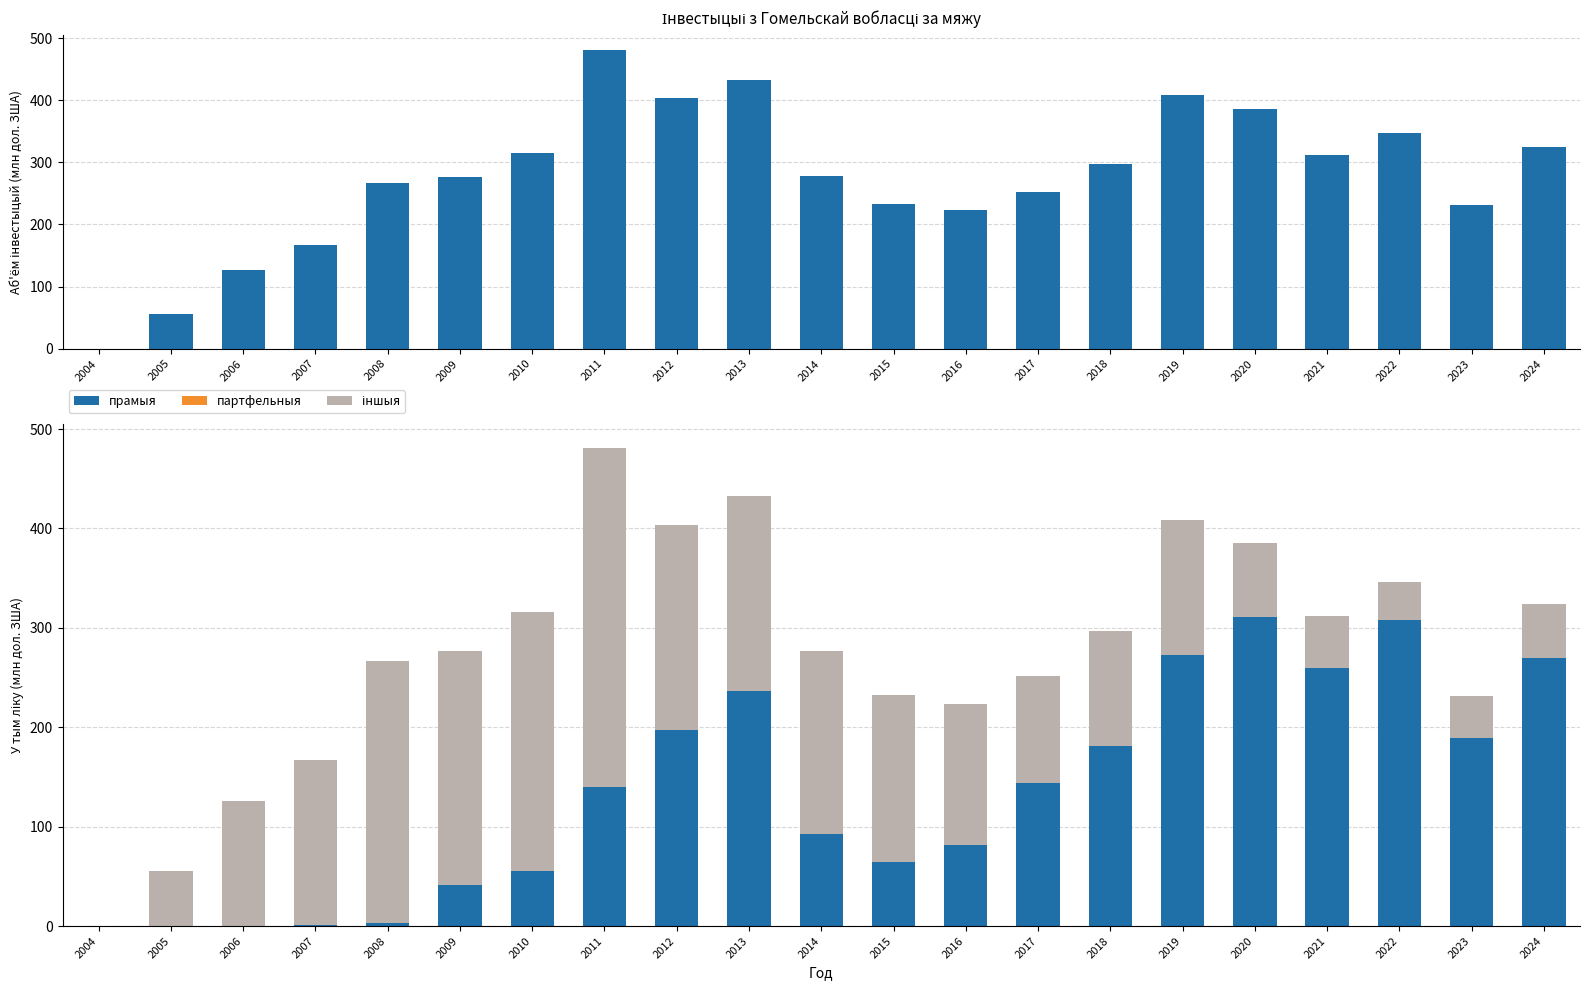

At 2004, list the series in order from largest to smallest.

Аб'ём інвестыцый, прамыя, партфельныя, іншыя